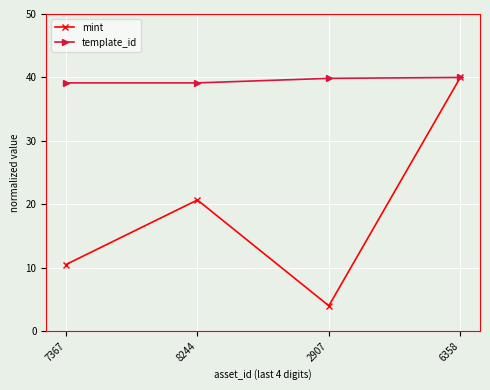

Rank the categories by mint value from highest to lowest.

6358, 8244, 7367, 2907